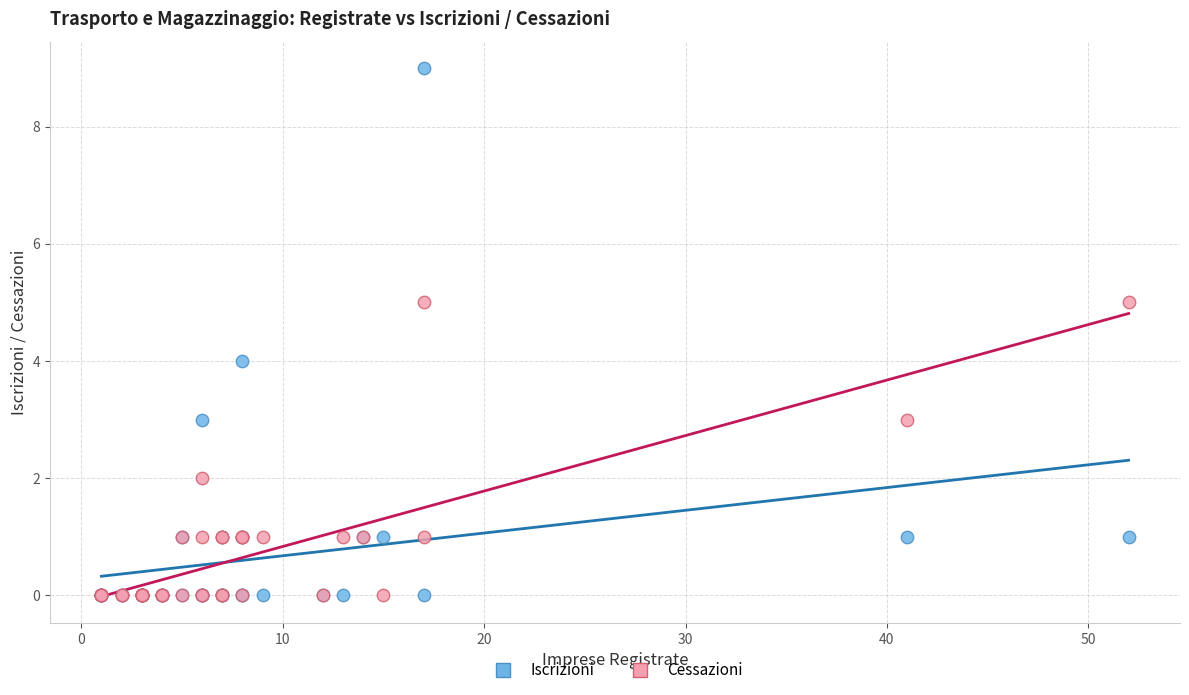

Which series has the widest spread of Y values?

Iscrizioni